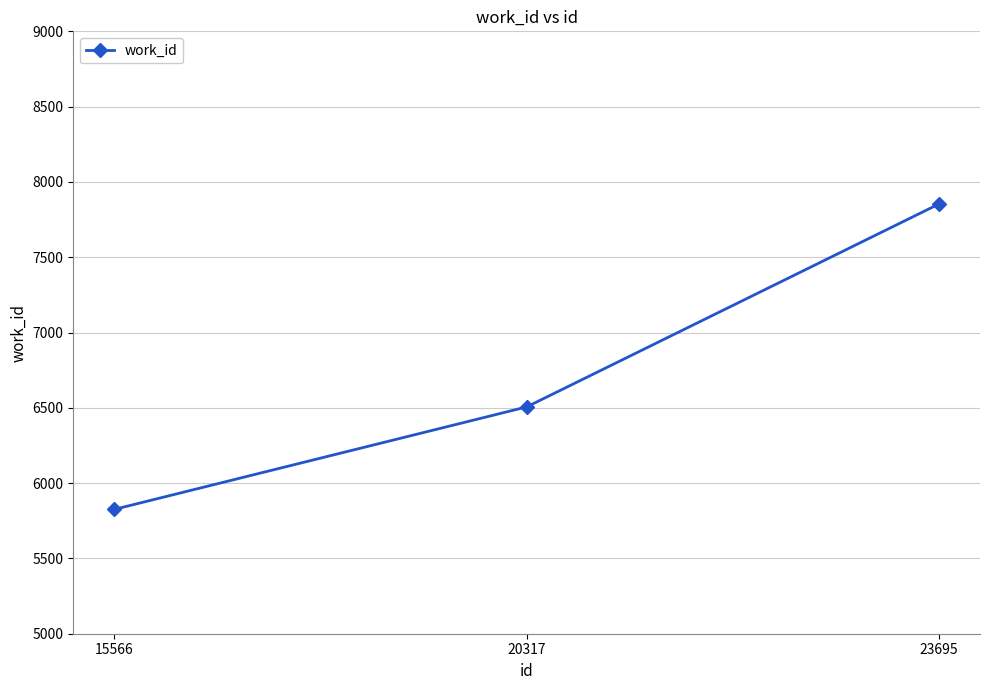

Count the number of categories in the chart.

3